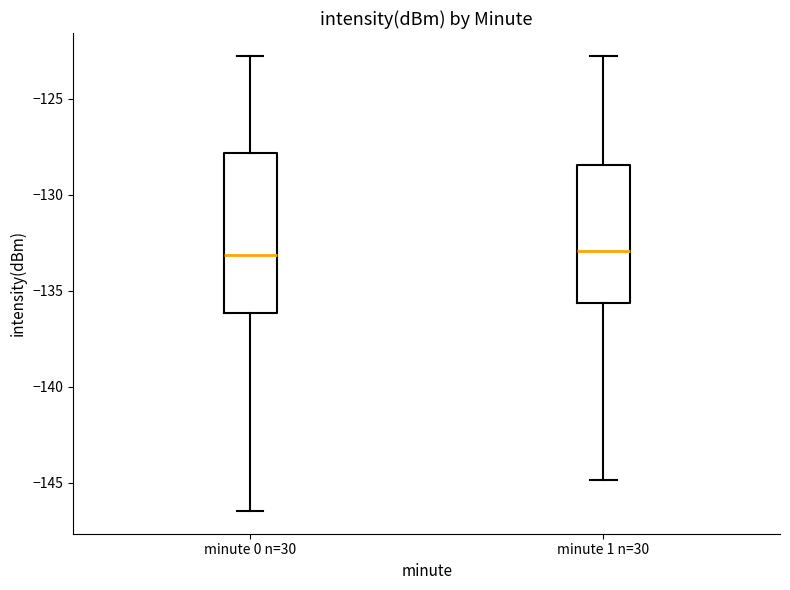

Reading left to right, read every box against the y-axis: the position of its median line, the range the box covers, and the ends of its whiskers. The values are not printed on the chart, so give them approximately, as read against the axis.

minute 0 n=30: median -133.0, box -136.0 to -128.0, whiskers -146.5 to -123.0
minute 1 n=30: median -133.0, box -135.5 to -128.5, whiskers -145.0 to -123.0